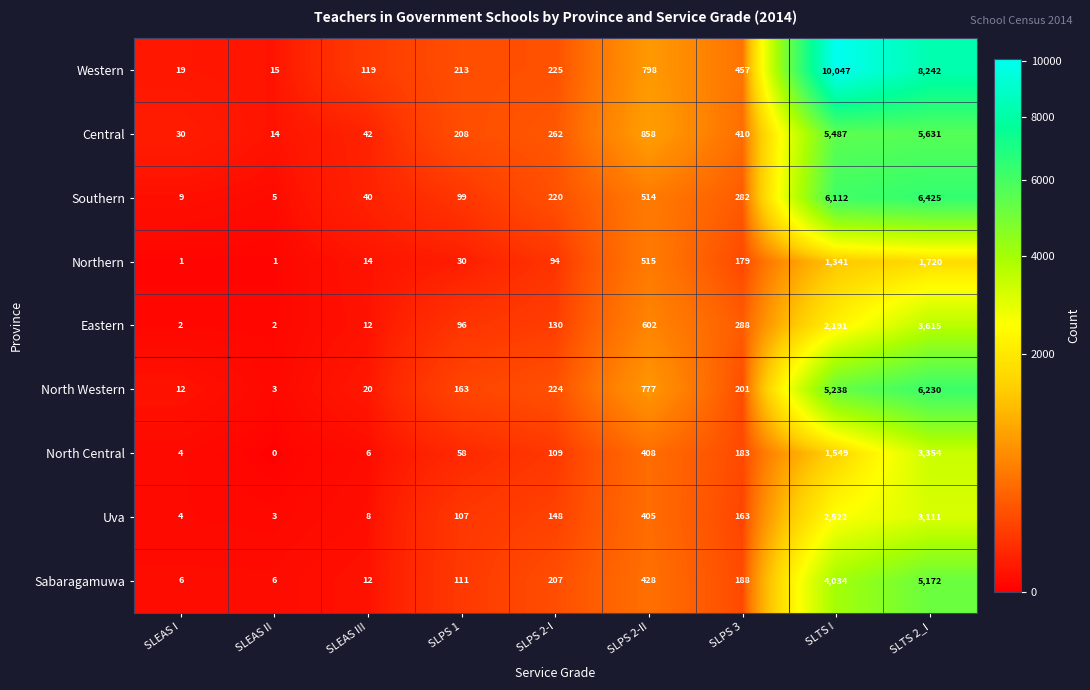

At which category does the chart reach its minimum across all series?

SLEAS II